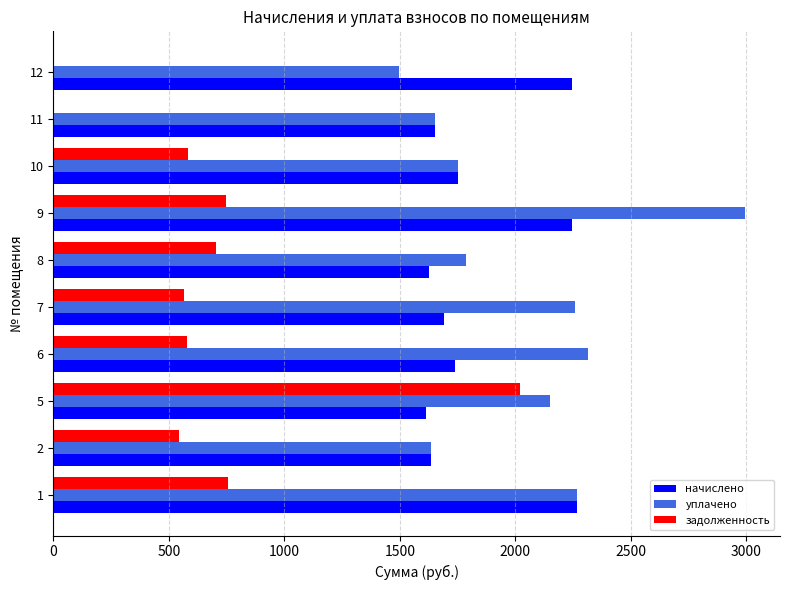

The value of задолженность at 1 is 1346.5. True or false?

False